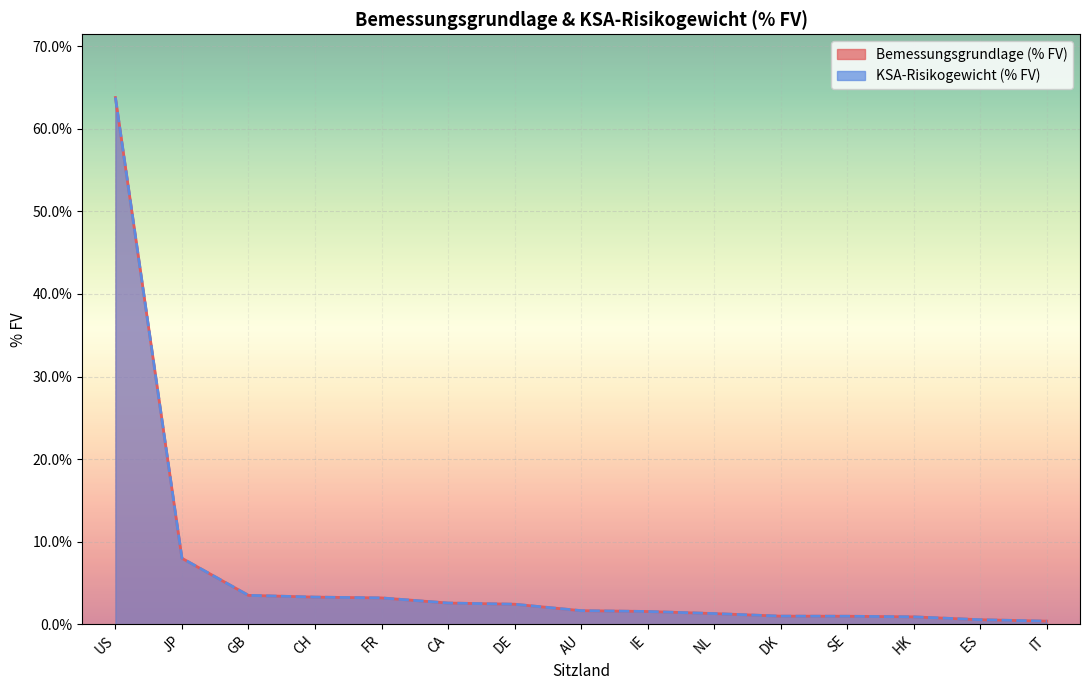

How many lines are shown in the chart?

2